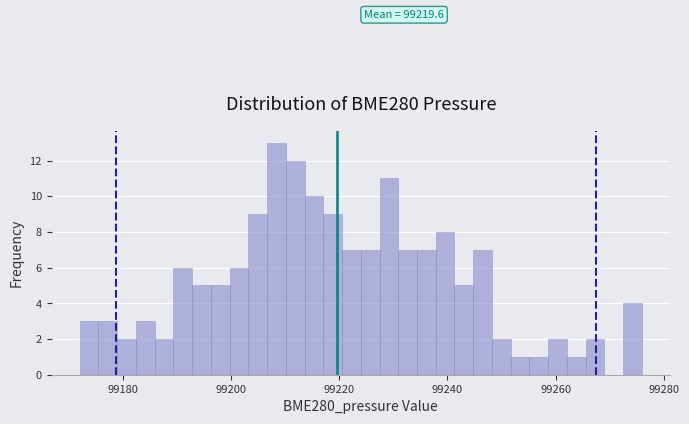

Read against the x-axis, roughly where is the centre of the tallest bar?

99208